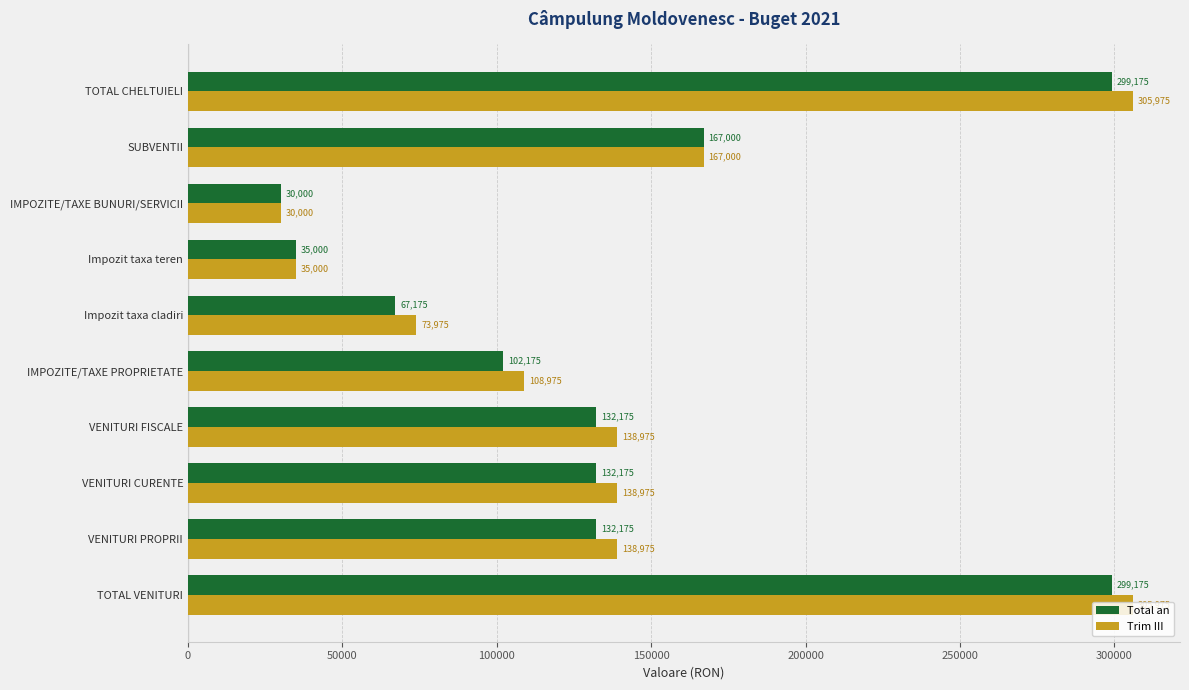

What are all the series names shown in the legend?

Total an, Trim III